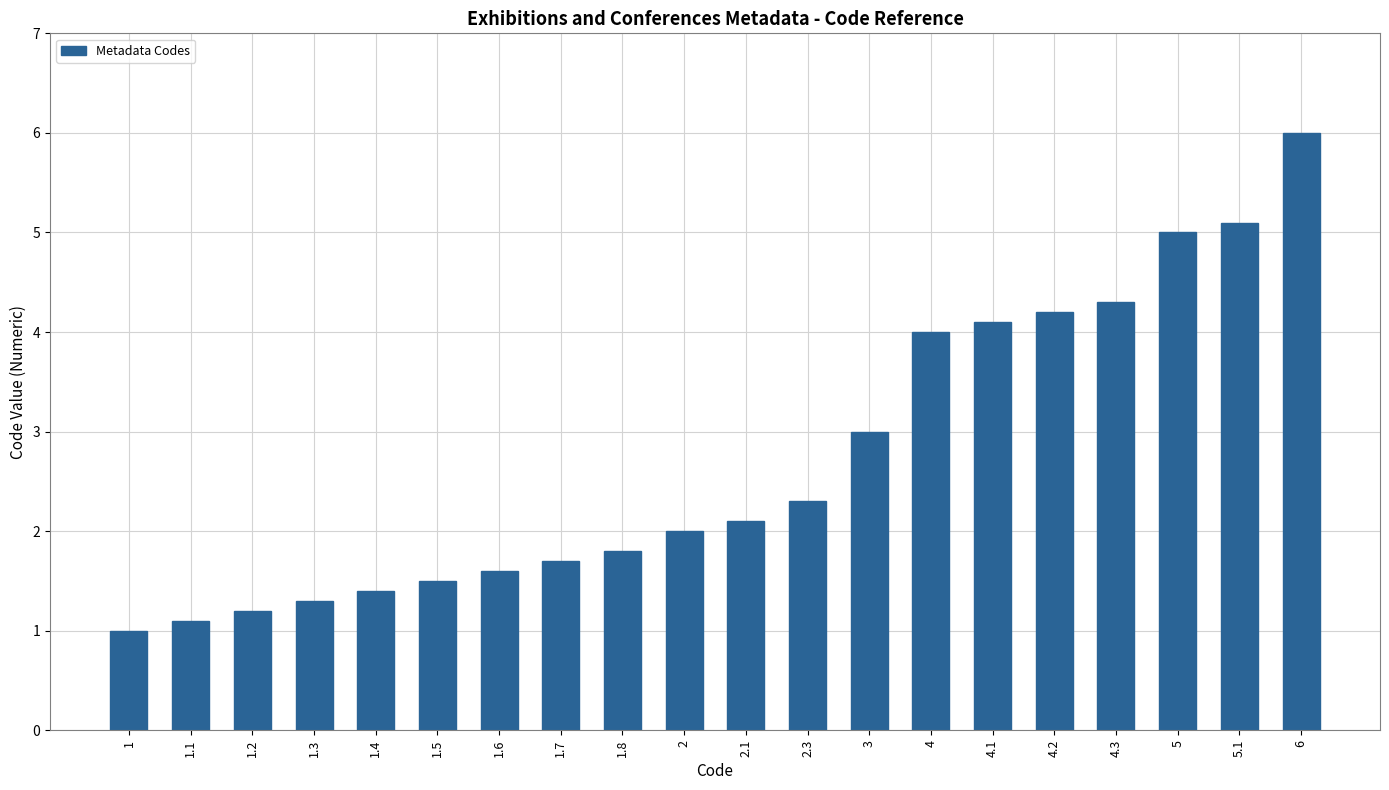

Reading left to right, what are all the values shown in this chart?

1=1.0	1.1=1.1	1.2=1.2	1.3=1.3	1.4=1.4	1.5=1.5	1.6=1.6	1.7=1.7	1.8=1.8	2=2.0	2.1=2.1	2.3=2.3	3=3.0	4=4.0	4.1=4.1	4.2=4.2	4.3=4.3	5=5.0	5.1=5.1	6=6.0